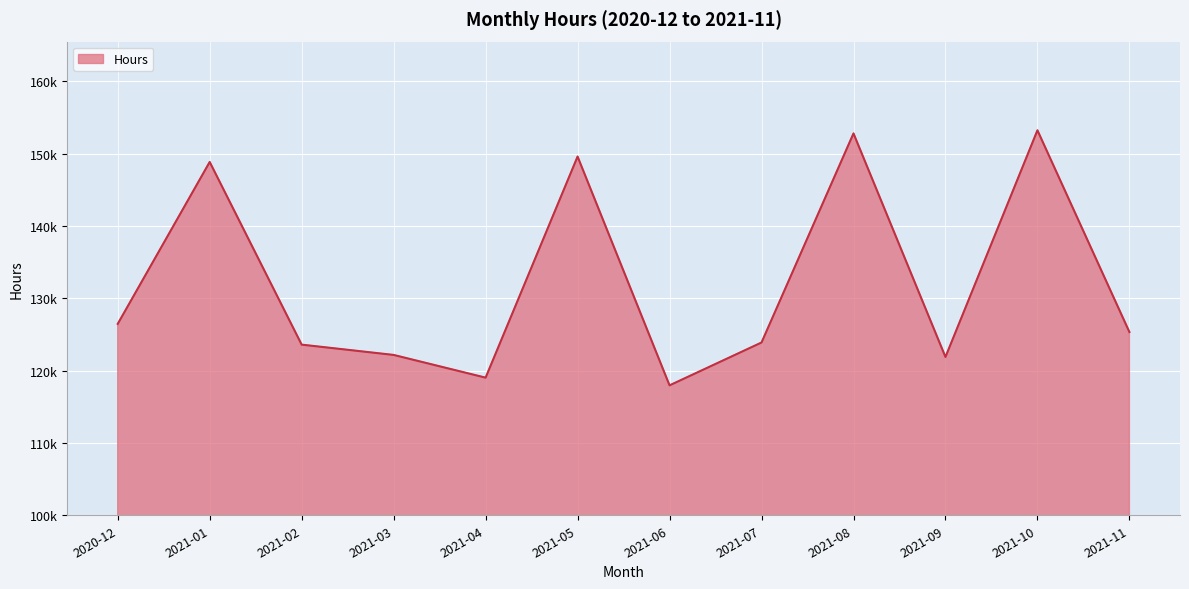

List the labels in order of value, largest first.

2021-10, 2021-08, 2021-05, 2021-01, 2020-12, 2021-11, 2021-07, 2021-02, 2021-03, 2021-09, 2021-04, 2021-06